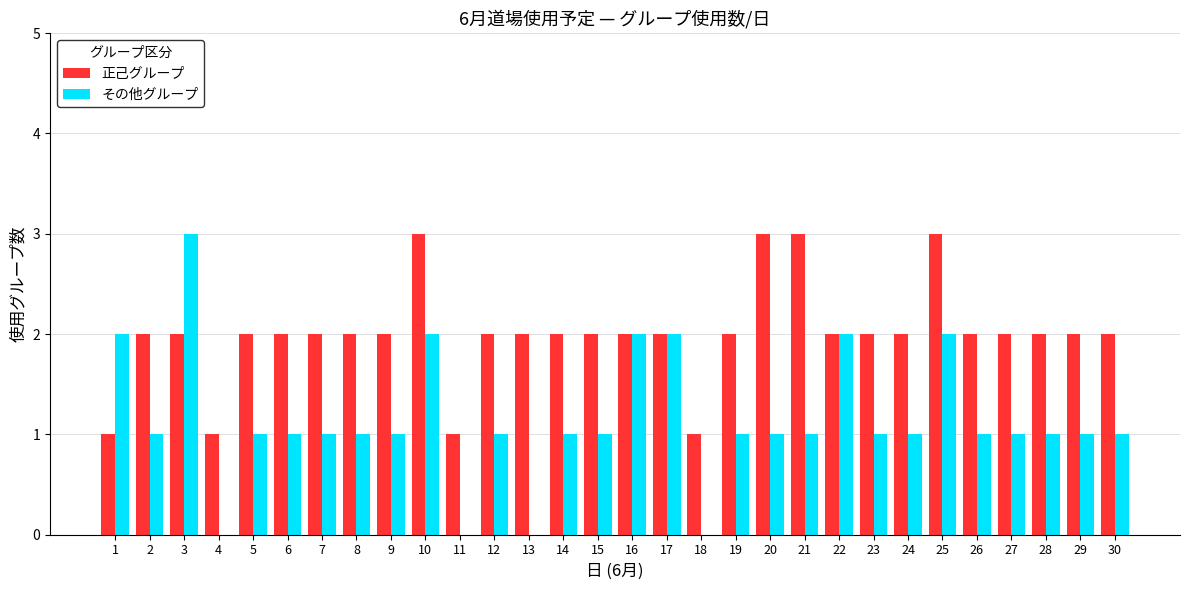

Is the value of その他グループ at 14 greater than the value of 正己グループ at 25?

No